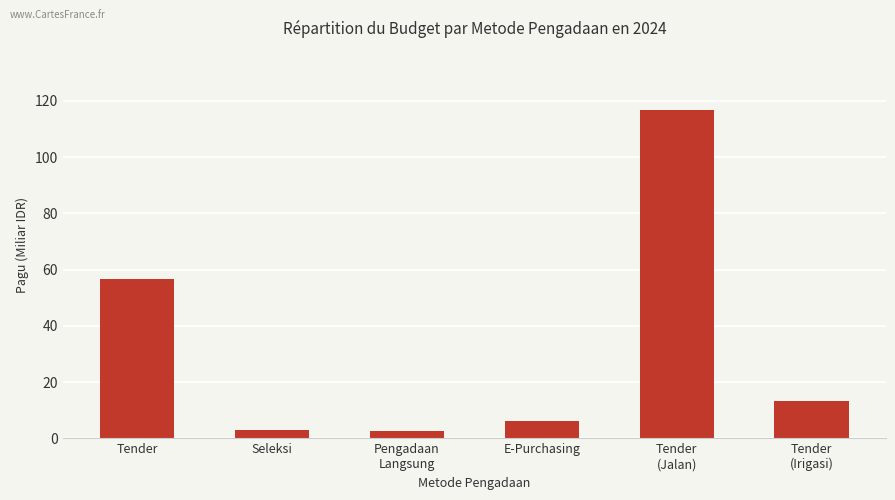

How many values are below 13?

3